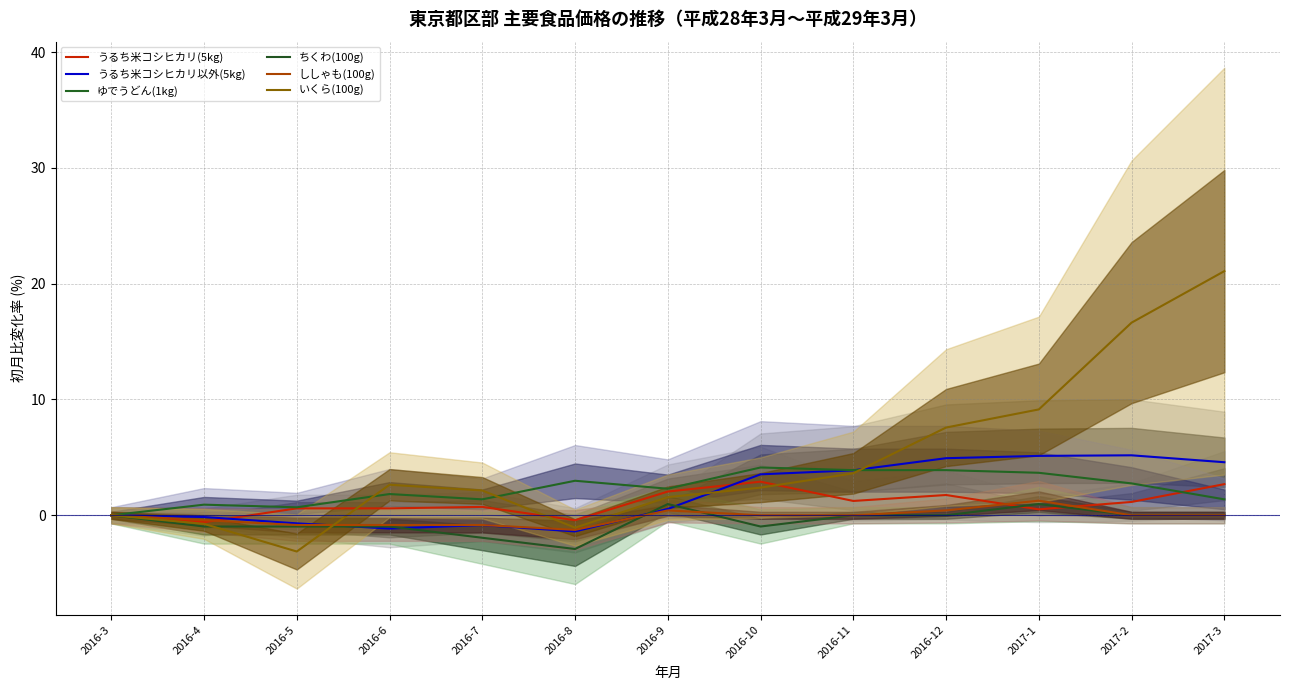

What is the average value of the うるち米コシヒカリ以外(5kg) series?

1.8